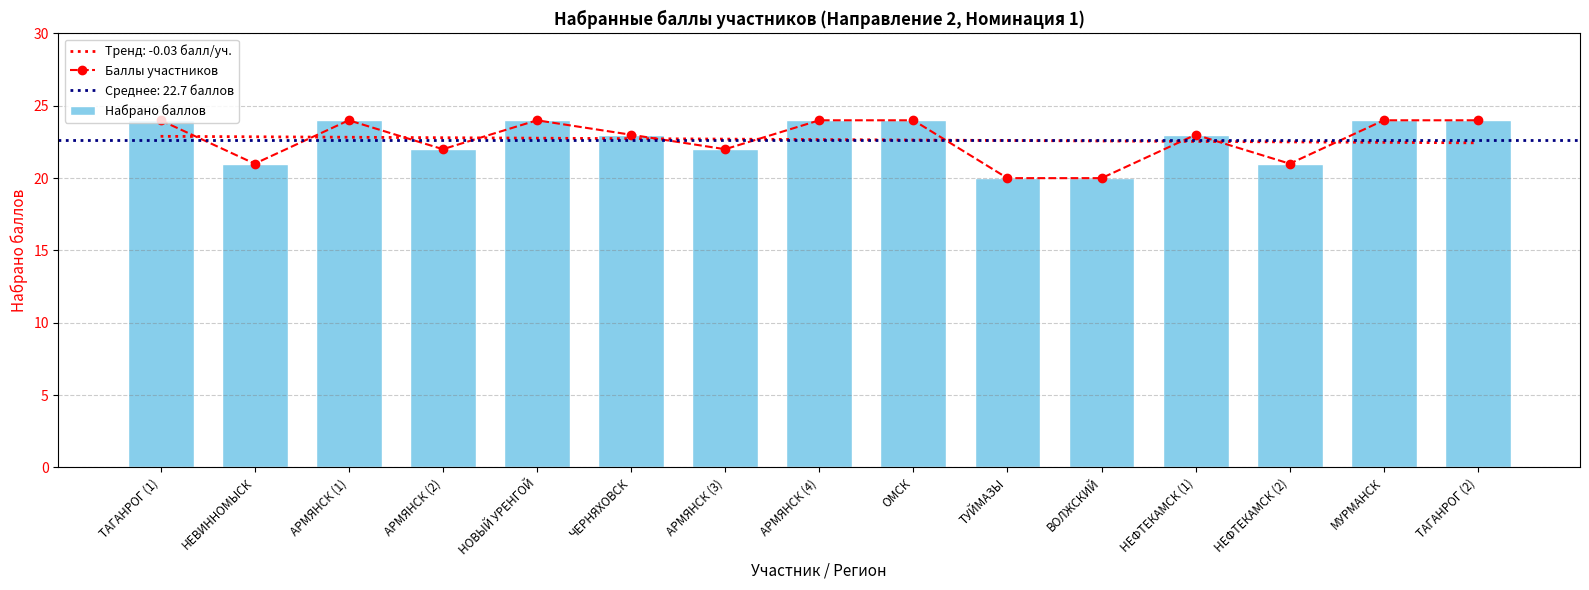

Is the value of Баллы участников at НЕФТЕКАМСК (1) greater than the value of Набрано баллов at ТАГАНРОГ (1)?

No